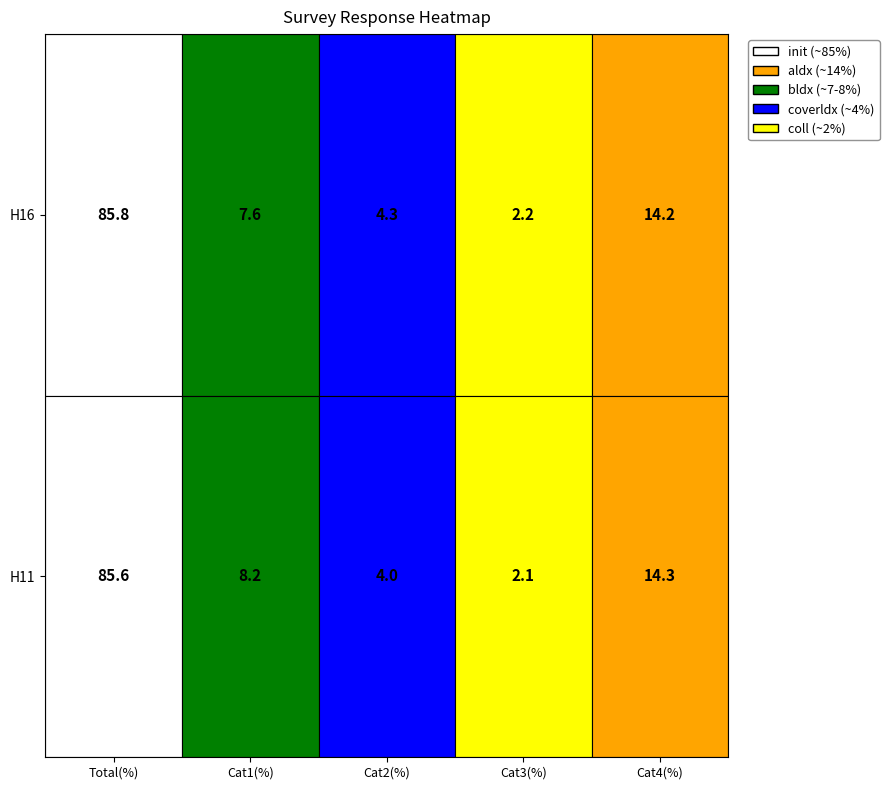

Reading left to right, what are all the values shown in this chart?

H16: 85.8	7.6	4.3	2.2	14.2
H11: 85.6	8.2	4.0	2.1	14.3